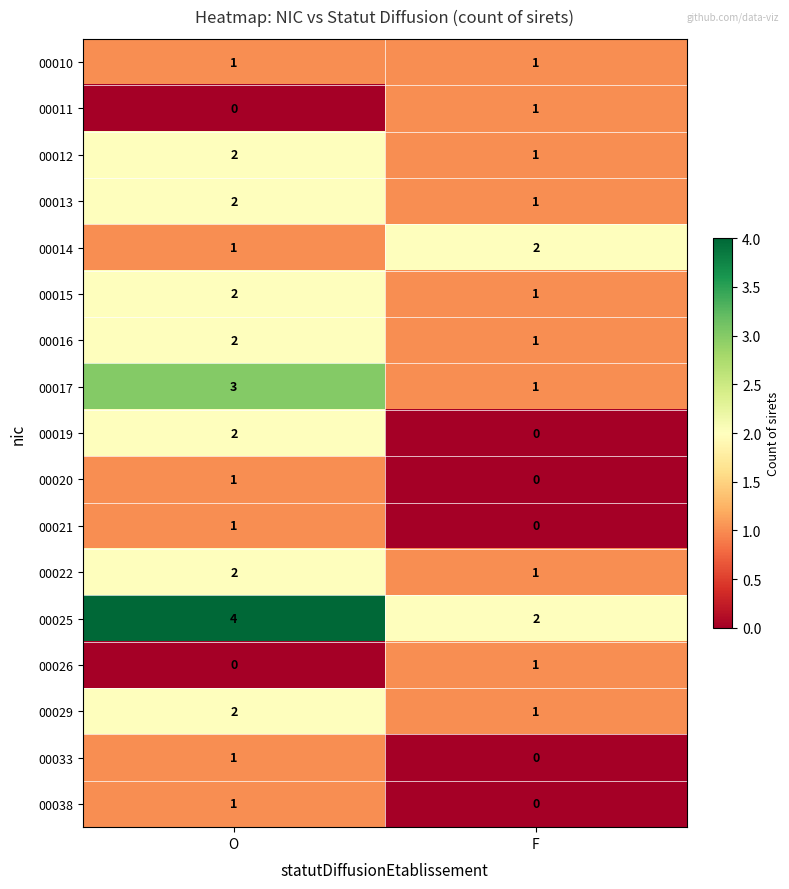

Rank the categories by 00029 value from highest to lowest.

O, F